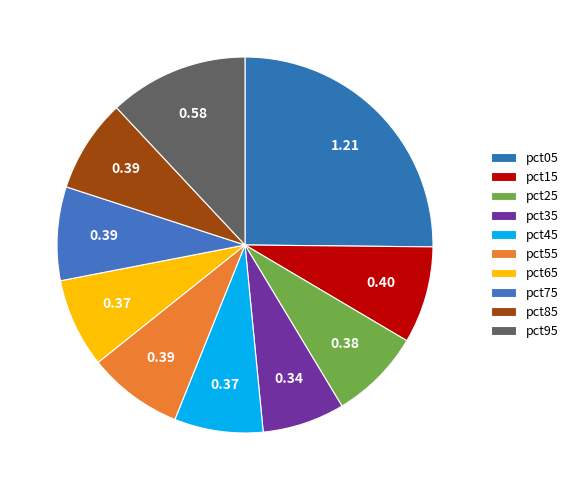

What percentage is the pct35 slice, to the nearest percent?

7%